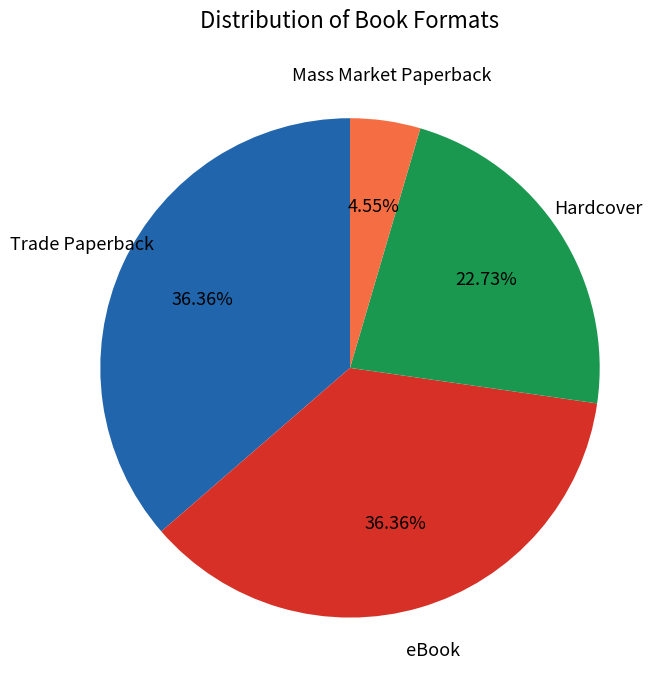

Does any single category account for the majority?

No